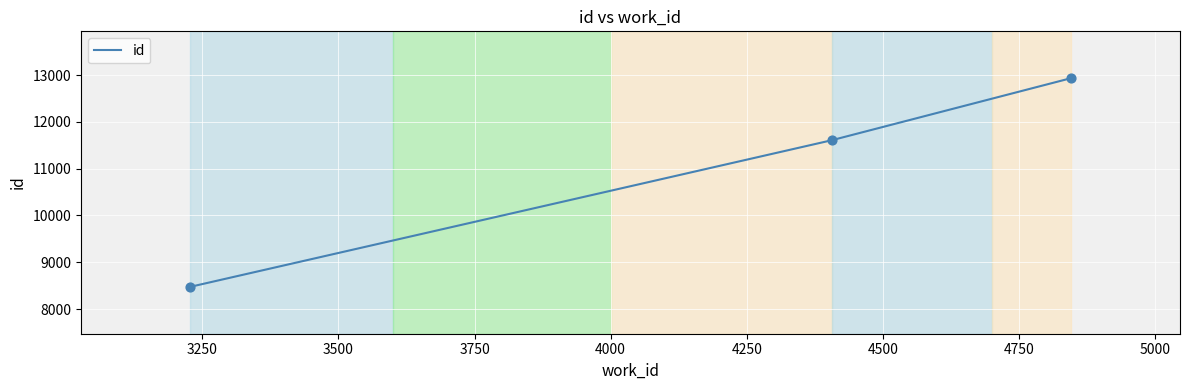

What is the difference between the maximum and minimum values?

4460